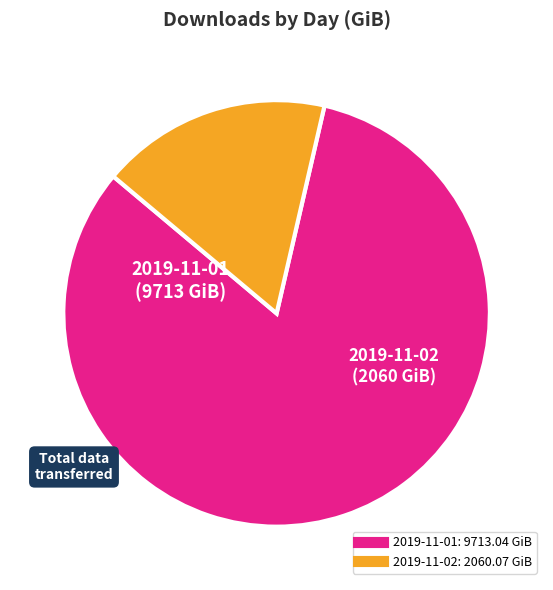

Which category has the biggest portion of the pie?

2019-11-01